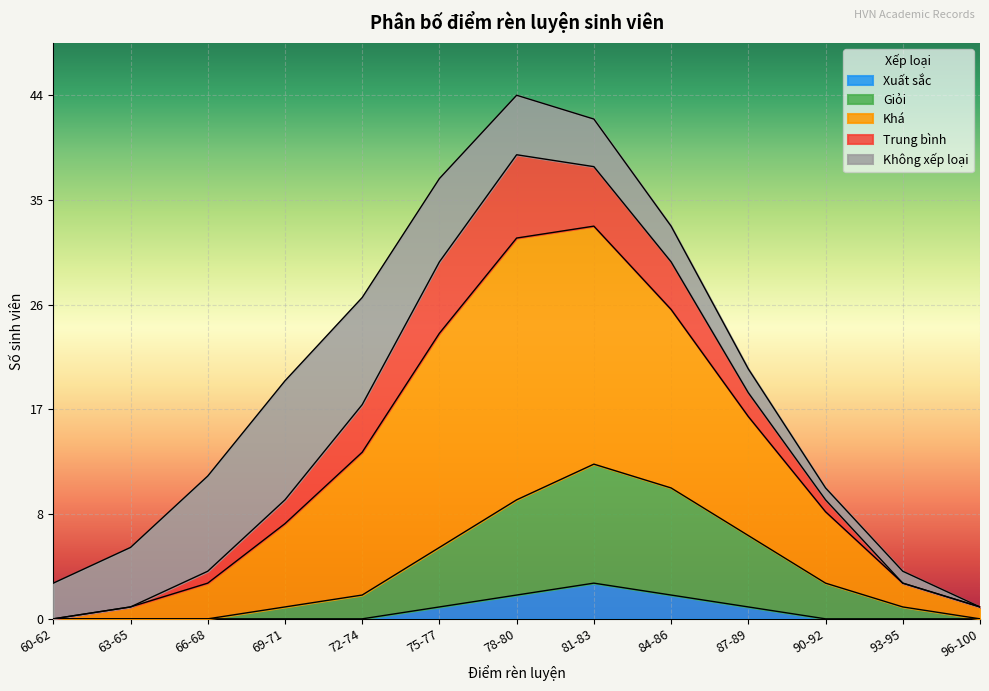

True or false: Khá and Xuất sắc cross at least once.

False